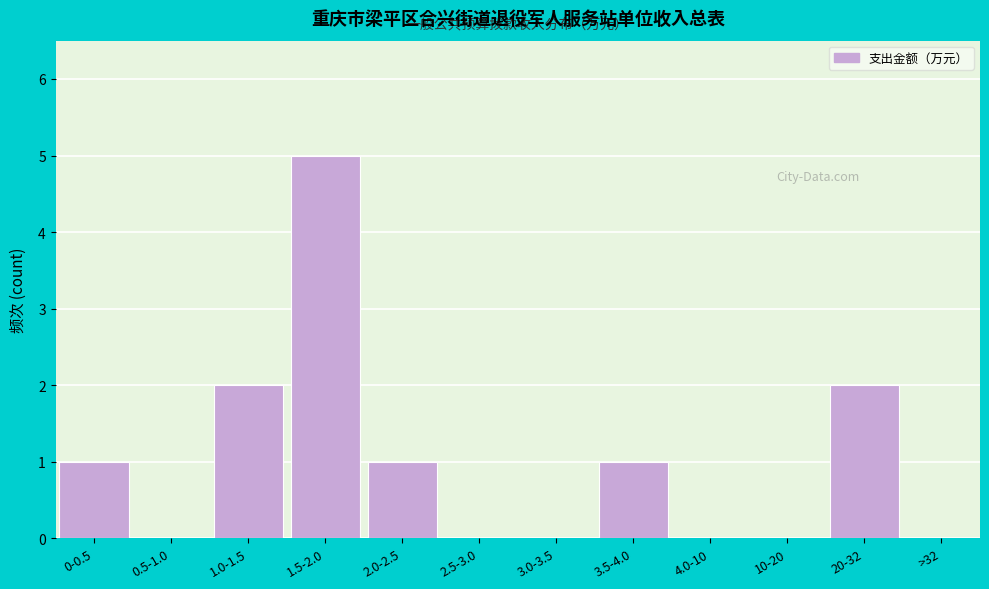

Reading left to right, transcribe all the data shown in this chart.

0-0.5=1	0.5-1.0=0	1.0-1.5=2	1.5-2.0=5	2.0-2.5=1	2.5-3.0=0	3.0-3.5=0	3.5-4.0=1	4.0-10=0	10-20=0	20-32=2	>32=0